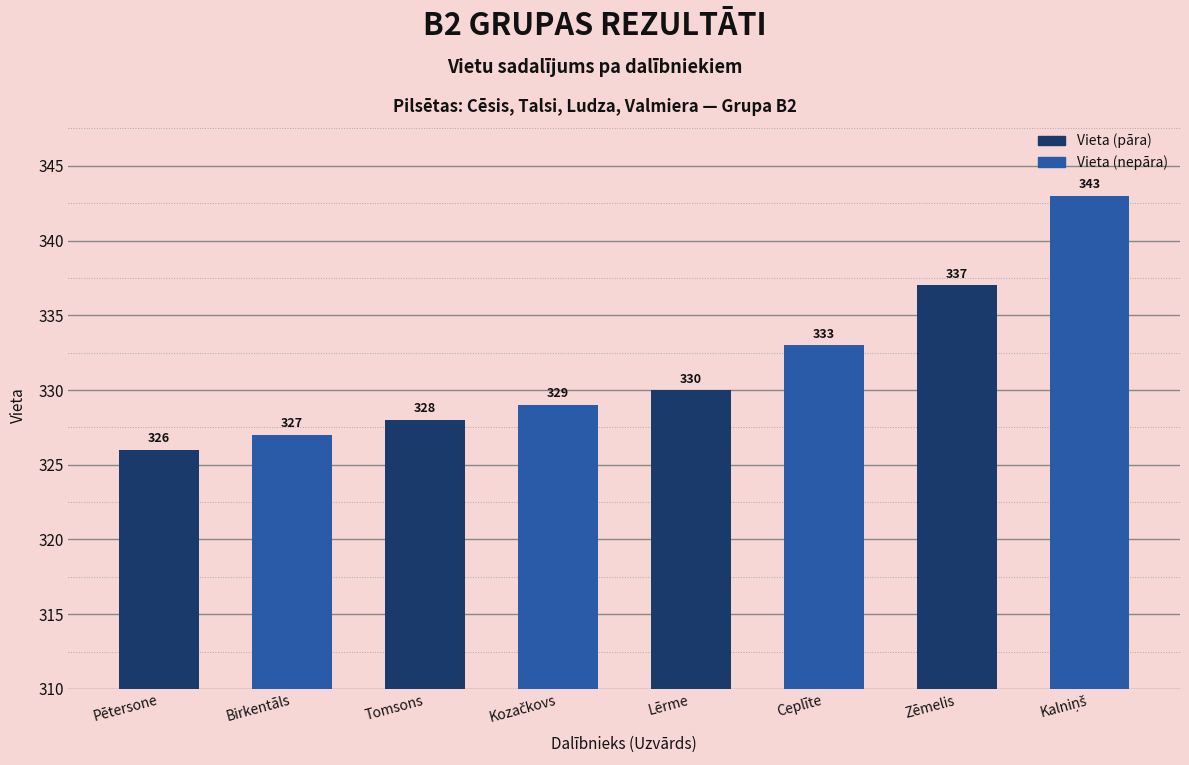

Reading right to left, what are all the values shown in this chart?

343	337	333	330	329	328	327	326